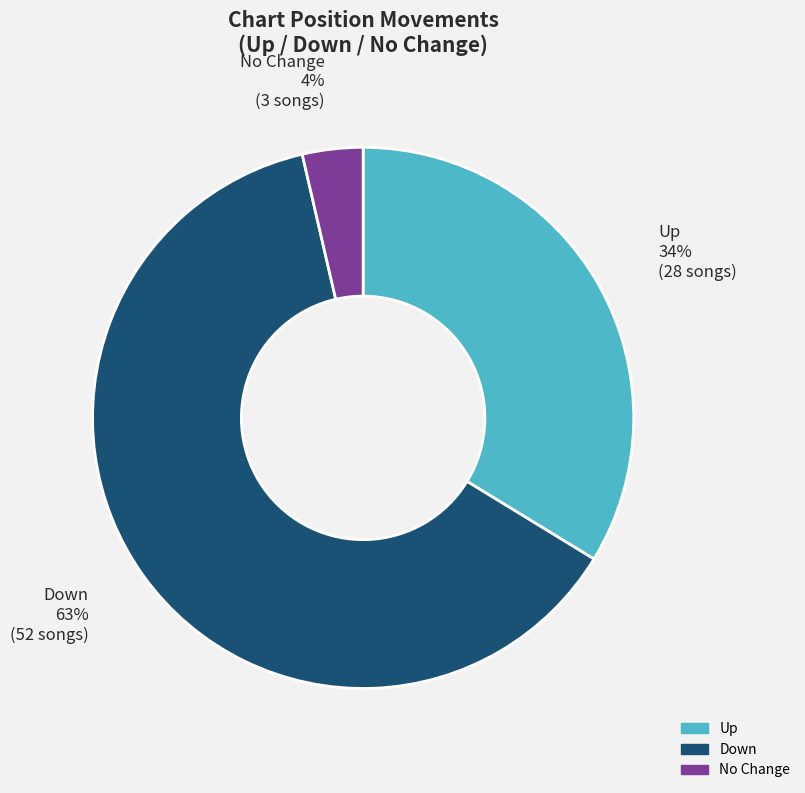

Is there a majority slice in this chart?

Yes